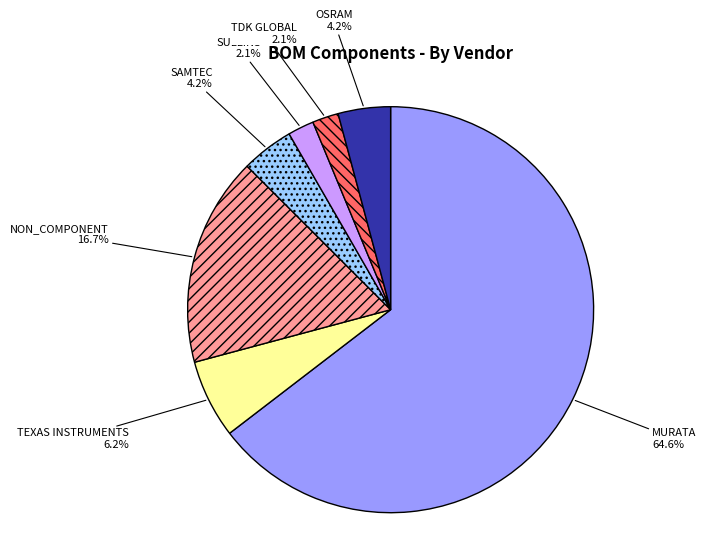

Which category has the biggest portion of the pie?

MURATA